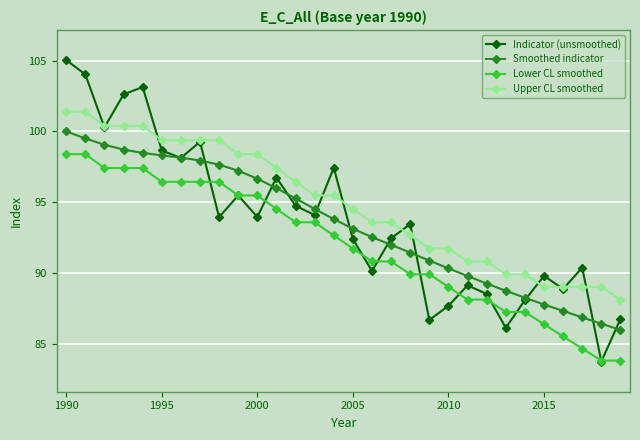

What is the highest value of the Lower CL smoothed series?

98.4